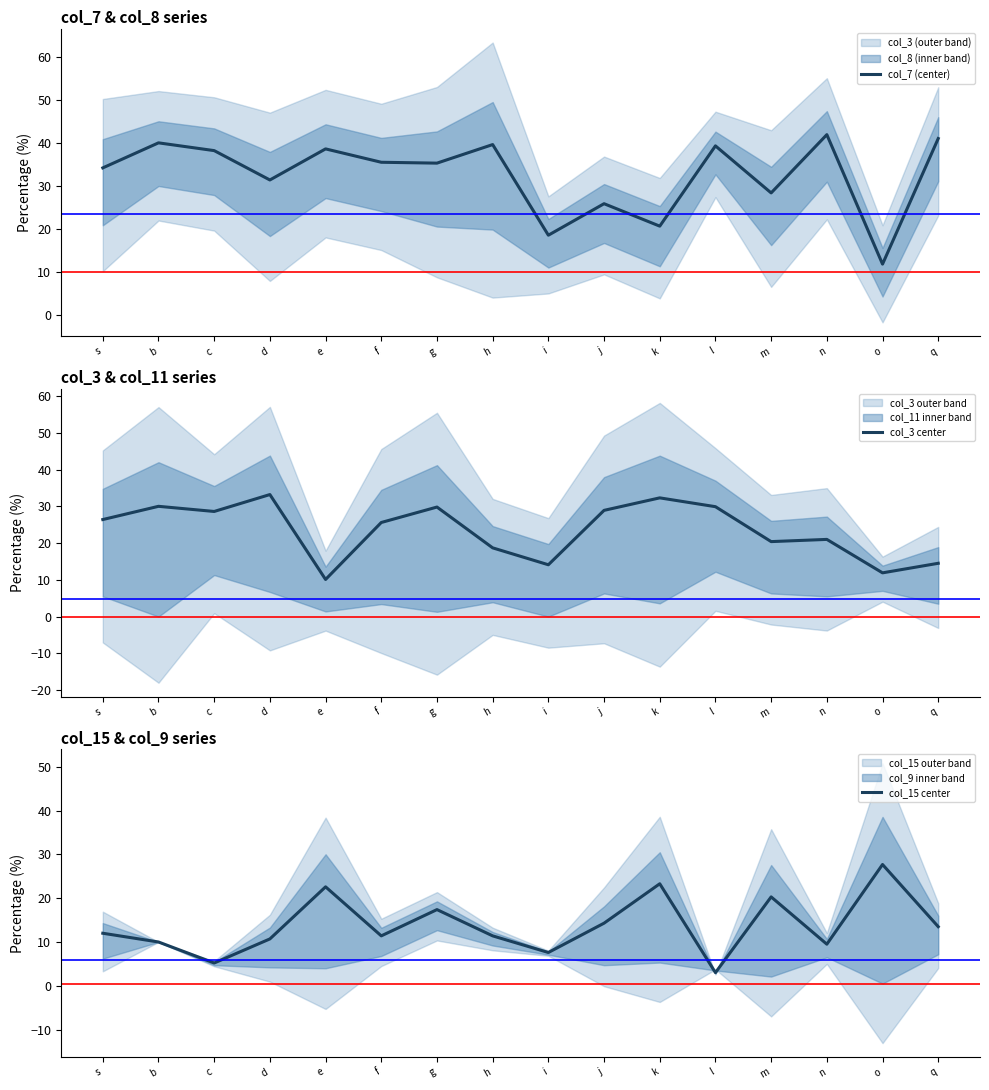

Reading left to right, extract all data points from this chart.

col_7 (center): 34.2	40.0	38.2	31.4	38.6	35.5	35.3	39.6	18.6	25.9	20.7	39.3	28.4	41.9	11.9	41.0
col_3 center: 26.4	30.0	28.6	33.2	10.1	25.6	29.8	18.7	14.1	28.9	32.3	29.9	20.4	21.0	11.9	14.5
col_15 center: 12.0	10.0	5.2	10.7	22.6	11.4	17.4	11.4	7.6	14.3	23.3	3.0	20.3	9.5	27.7	13.5